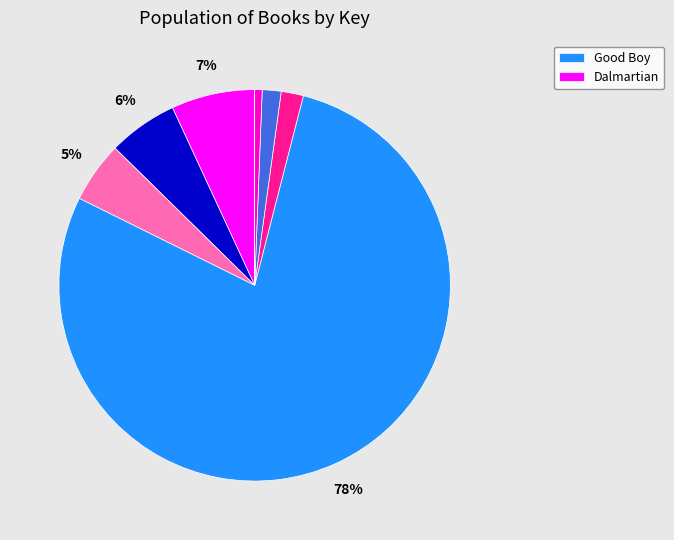

To the nearest percent, what is the average slice percentage?

12%